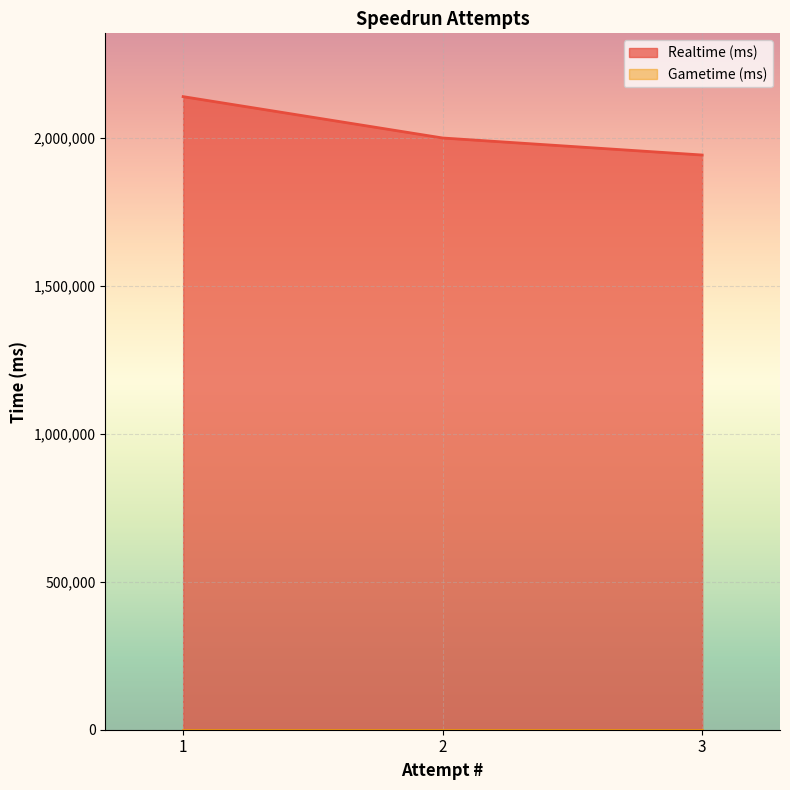

Where is Realtime (ms) nearest to the value 2039468?

2